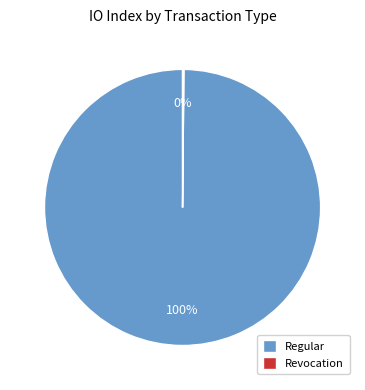

Which slice is the largest?

Regular